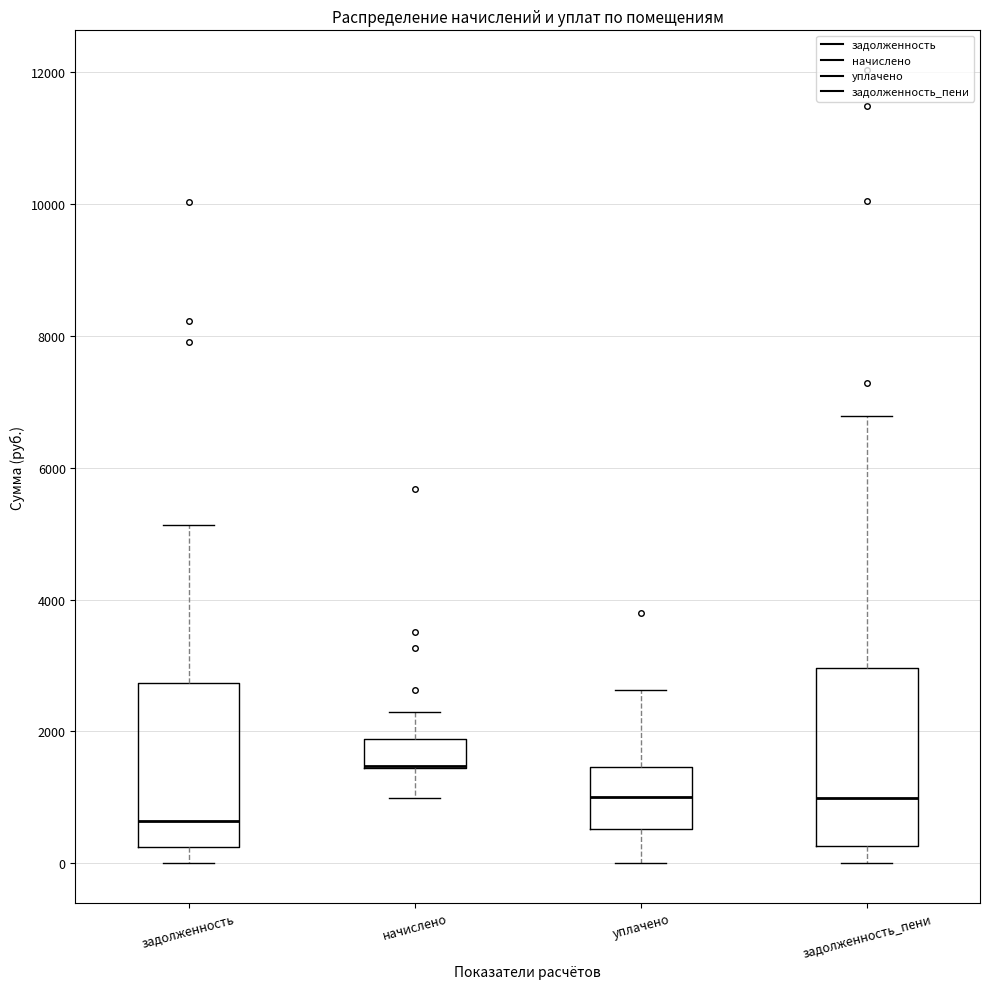

Reading left to right, transcribe this box plot: for each box, give where its median line is, the range the box spans, and where its two whiskers end, as read against the y-axis. The values are not printed on the chart, so give them approximately, as read against the axis.

задолженность: median 600, box 200 to 2800, whiskers 0 to 5200
начислено: median 1400 (drawn on the box's lower edge), box 1400 to 1800, whiskers 1000 to 2200
уплачено: median 1000, box 600 to 1400, whiskers 0 to 2600
задолженность_пени: median 1000, box 200 to 3000, whiskers 0 to 6800